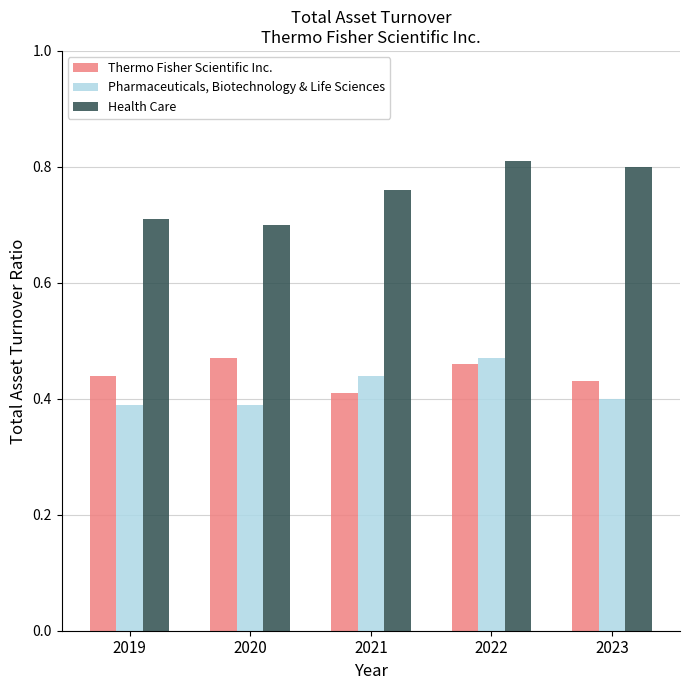

True or false: Health Care has a value of 1.1 at 2019.

False